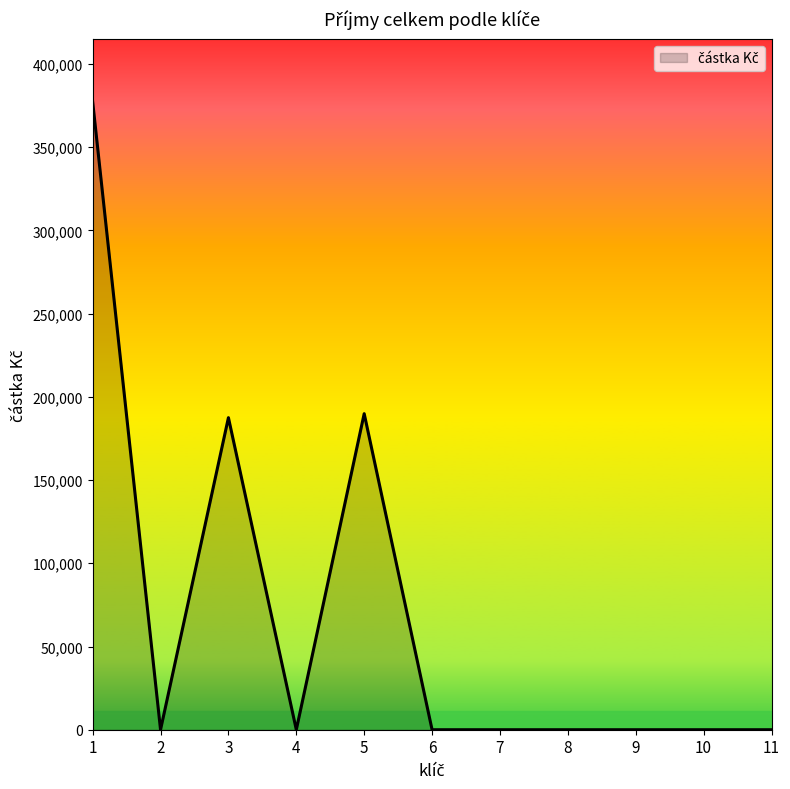

Does the chart have visible grid lines?

No